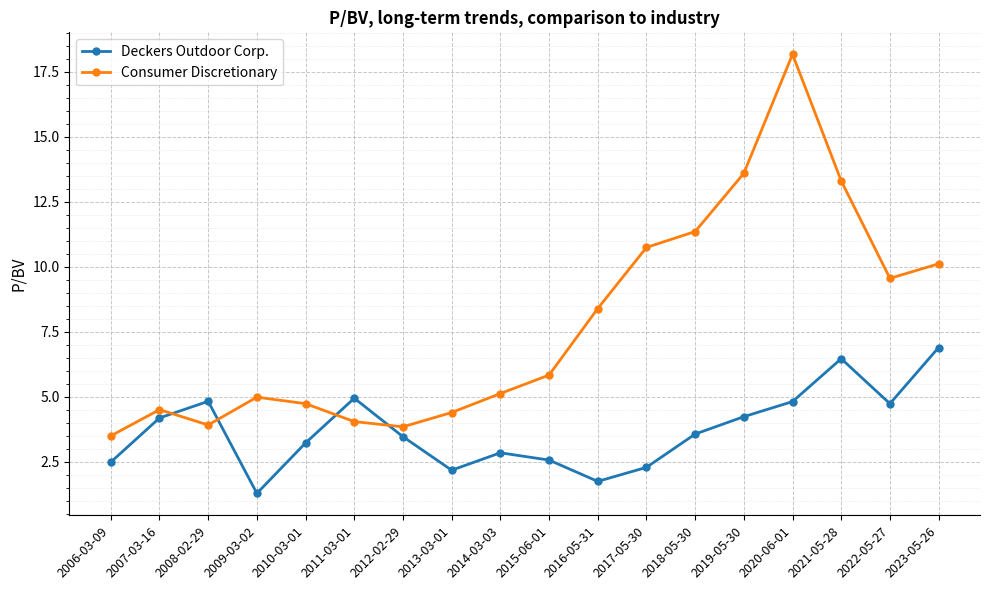

What is the label of the 7th point from the right?

2017-05-30